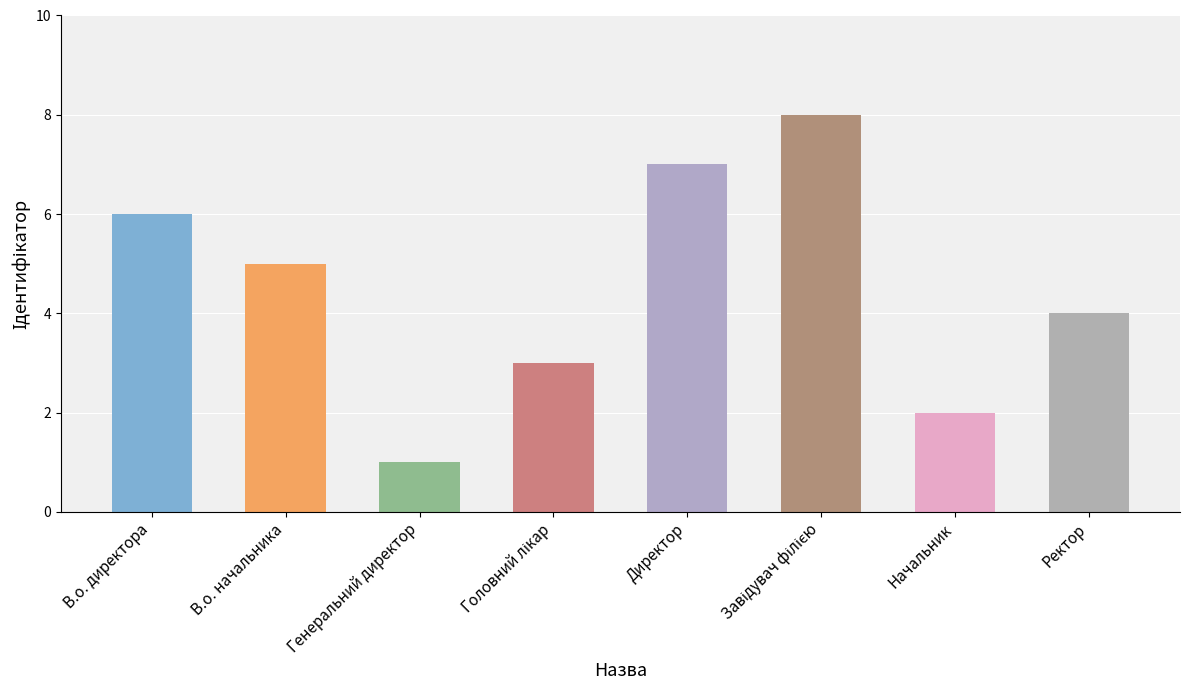

At which category does the chart reach its minimum across all series?

Генеральний директор